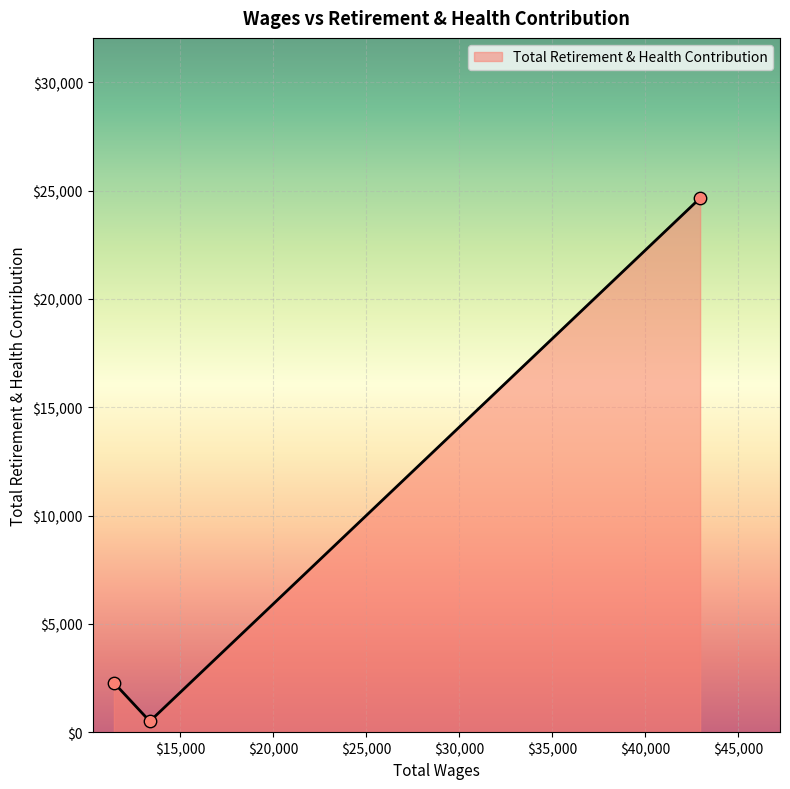

What is the maximum value shown in the chart?

24656